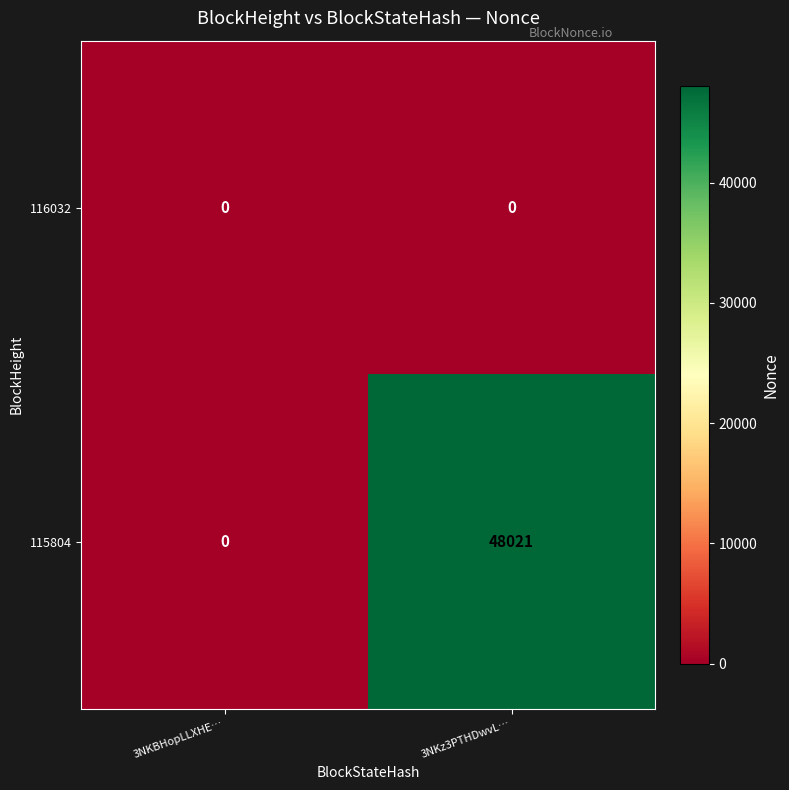

Reading left to right, extract all data points from this chart.

116032: 0	0
115804: 0	48021